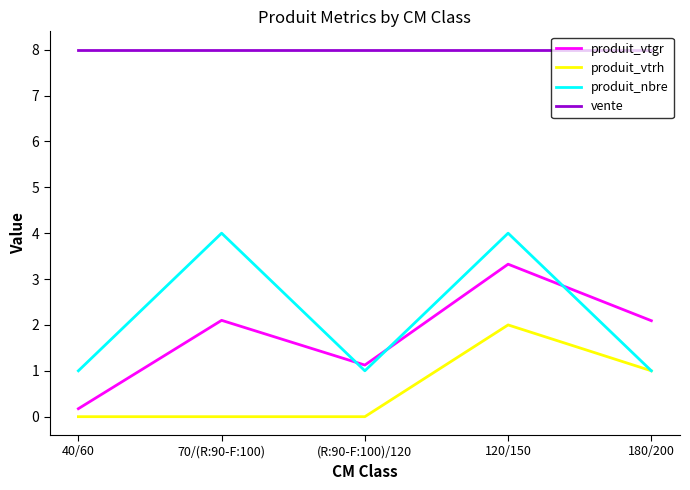

At (R:90-F:100)/120, list the series in order from largest to smallest.

vente, produit_vtgr, produit_nbre, produit_vtrh